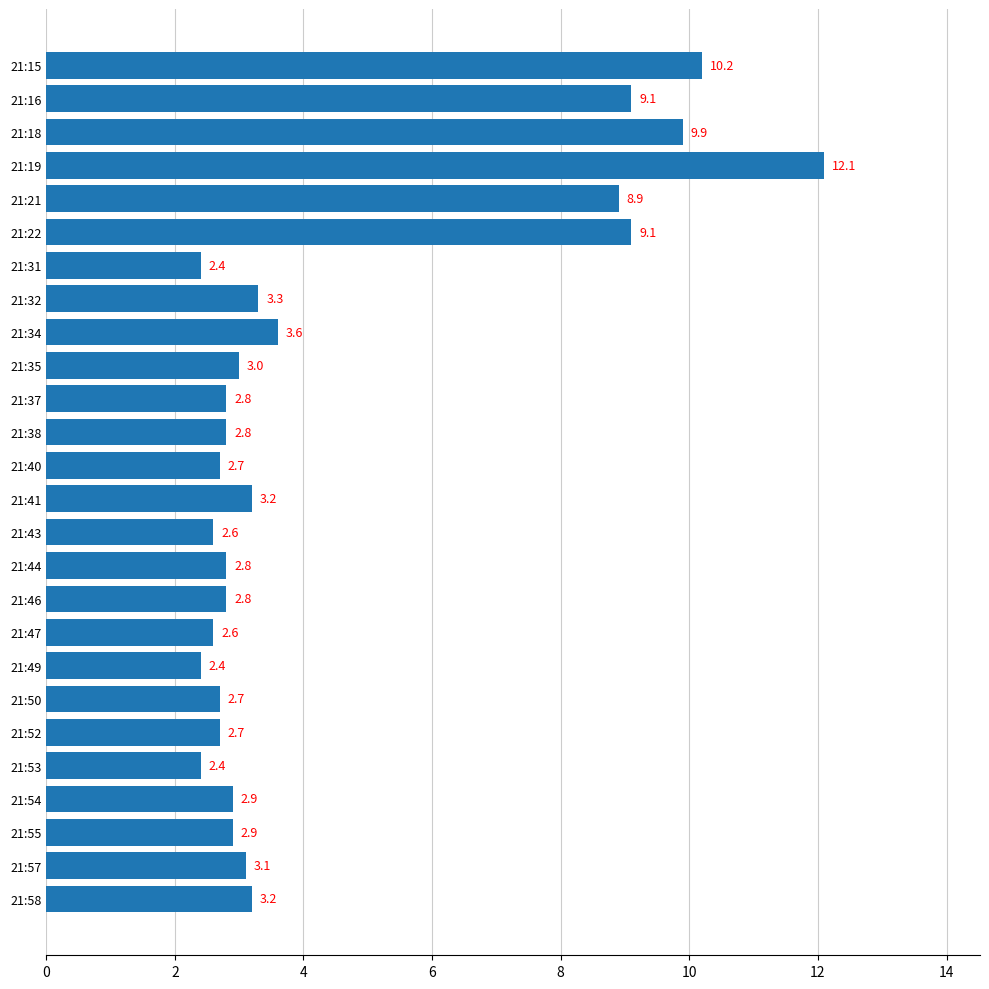

What is the maximum value shown in the chart?

12.1